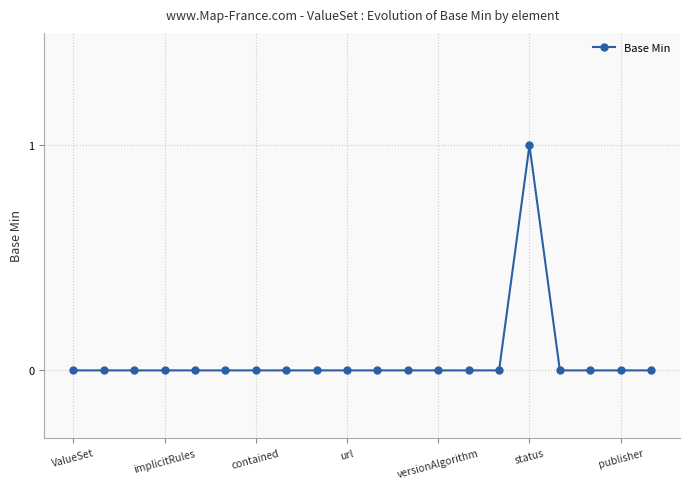

Reading left to right, extract all data points from this chart.

0	0	0	0	0	0	0	0	0	0	0	0	0	0	0	1	0	0	0	0